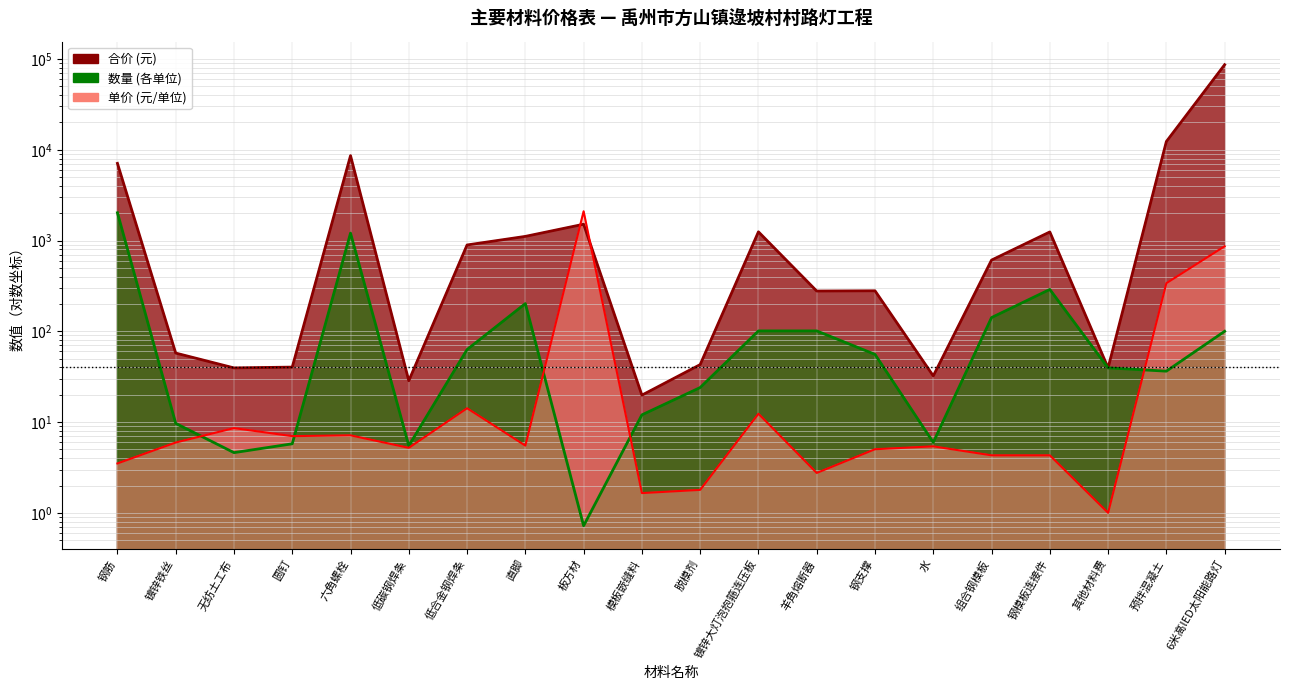

What value does the 数量 series have at 无纺土工布?

4.6